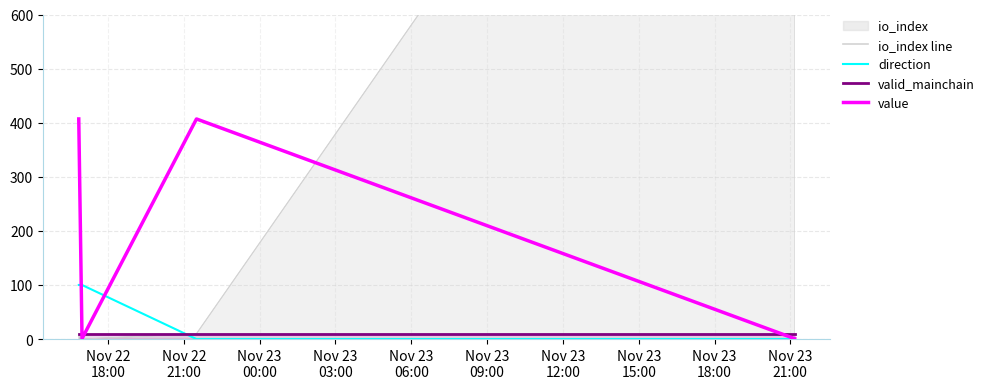

How many data points does each series have?

4